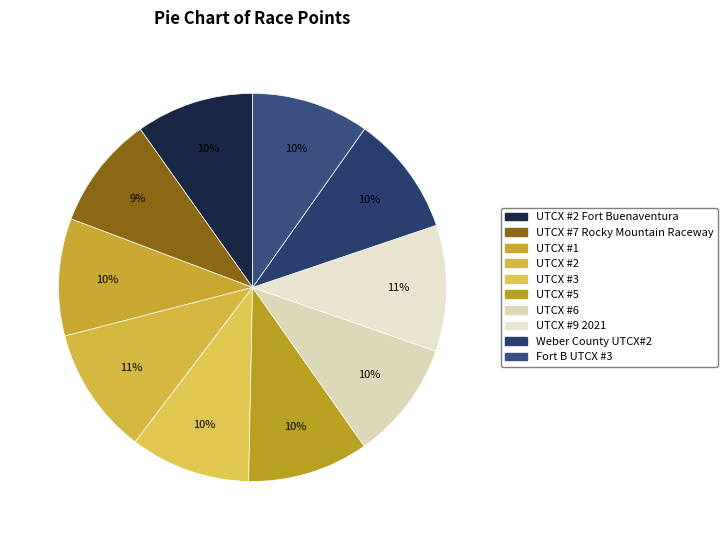

Count the number of slices in the pie.

10